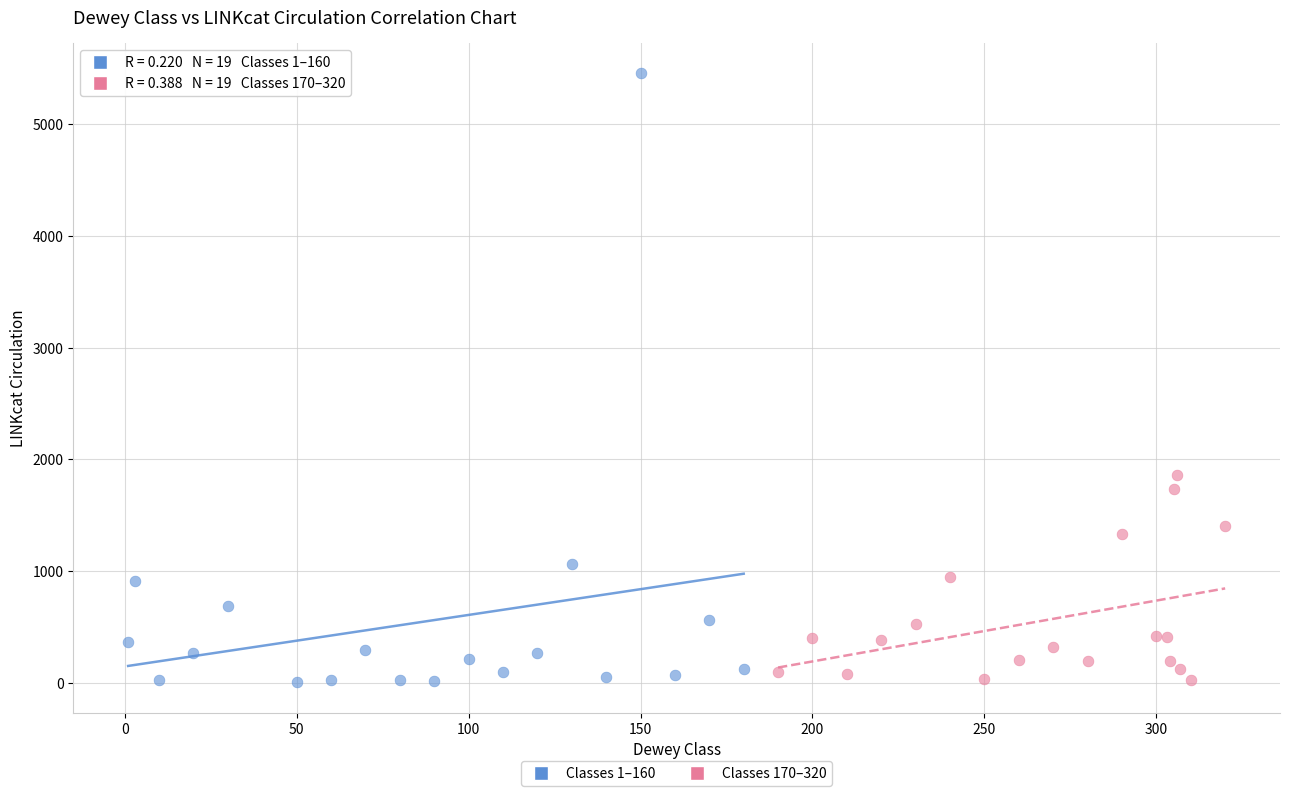

Which series reaches the maximum Y coordinate?

Classes 1–160